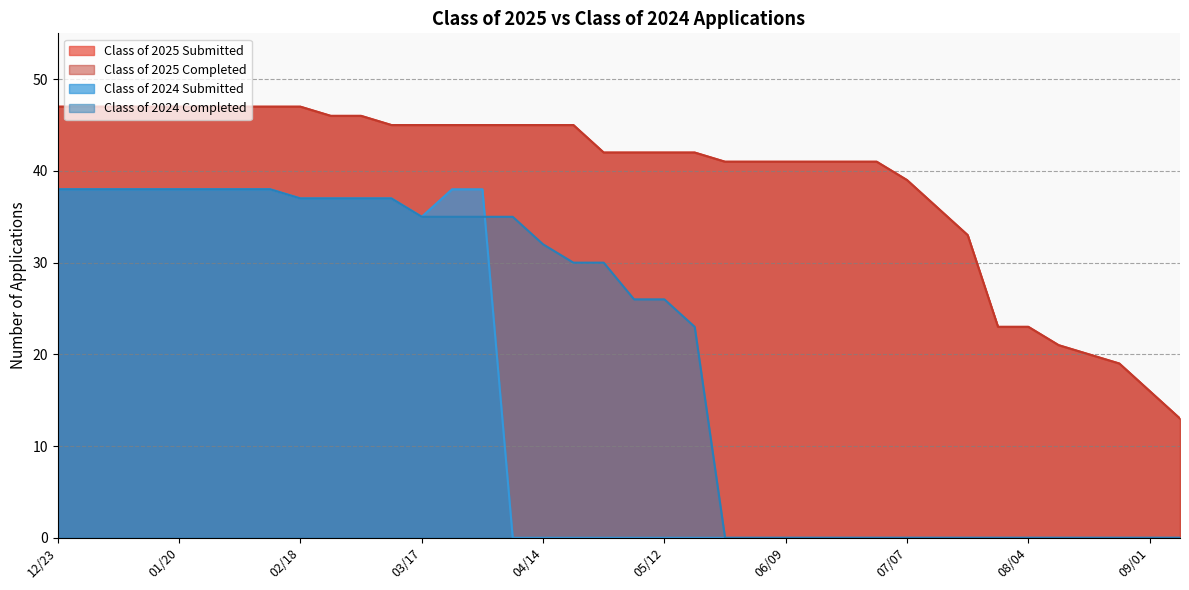

True or false: Class of 2025 Submitted and Class of 2024 Submitted intersect in this chart.

False